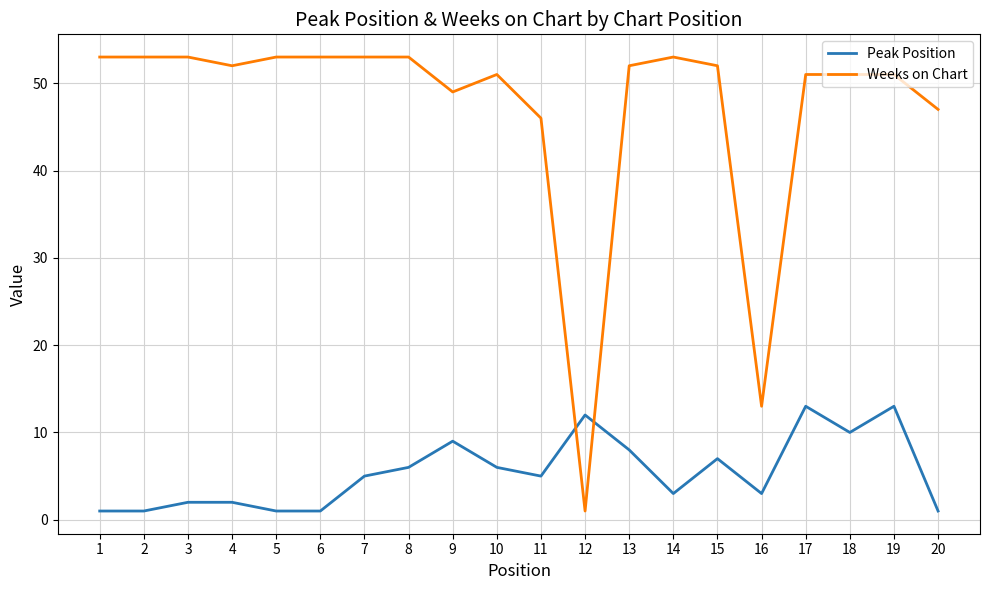

What is the difference between the maximum and minimum values in the Peak Position series?

12